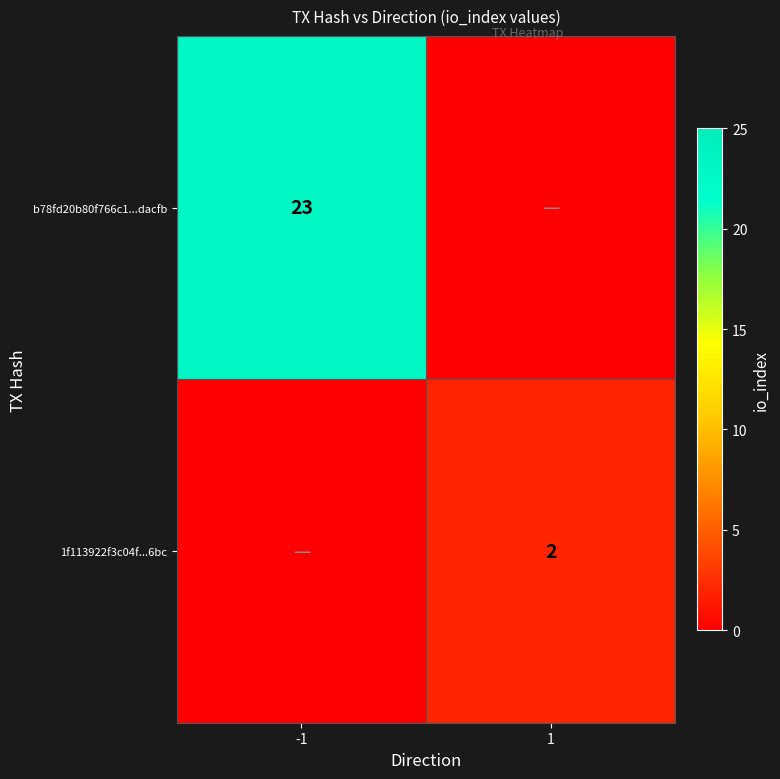

Is it true that b78fd20b80f766c1...dacfb equals 23 at -1?

True